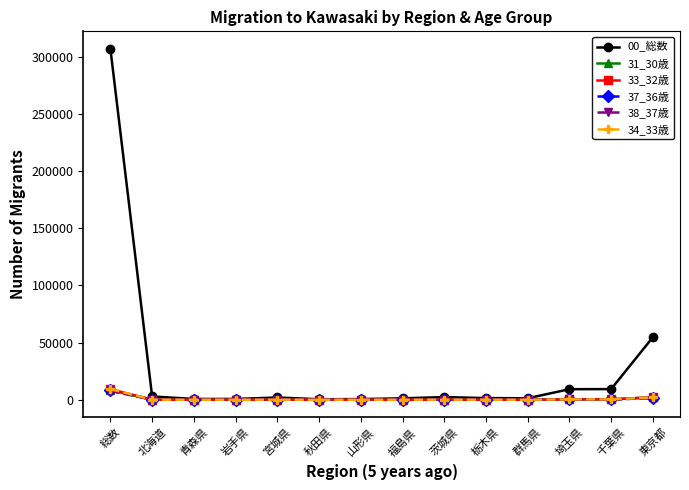

Which series has the widest spread of values?

00_総数